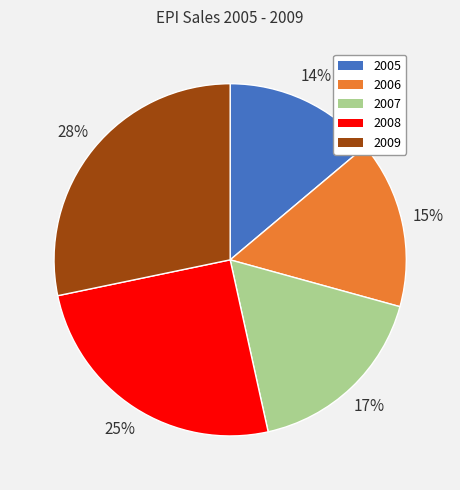

Is there a majority slice in this chart?

No